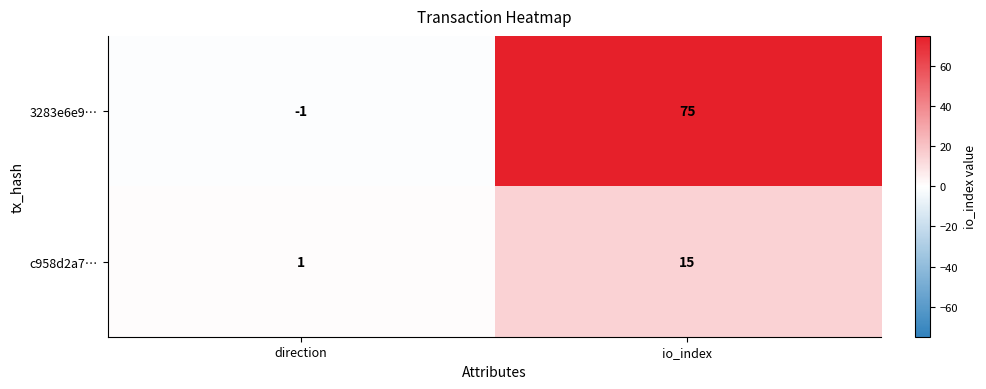

What is the sum of the 3283e6e9… values at io_index and direction?

74